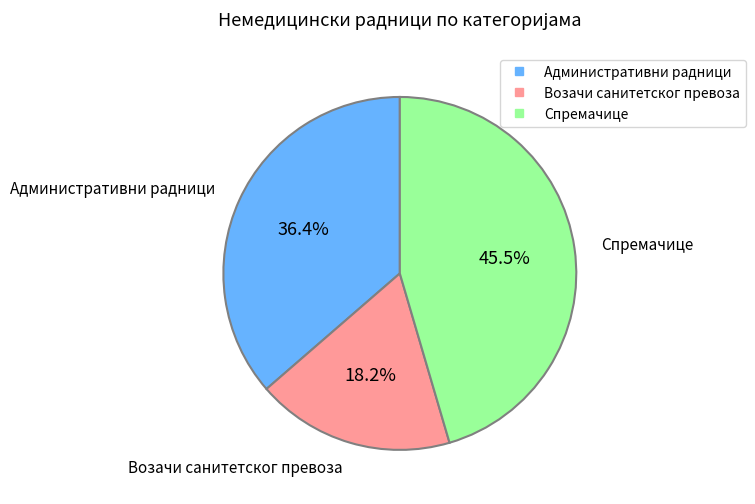

Do Спремачице and Возачи санитетског превоза together represent more than half of the pie?

Yes